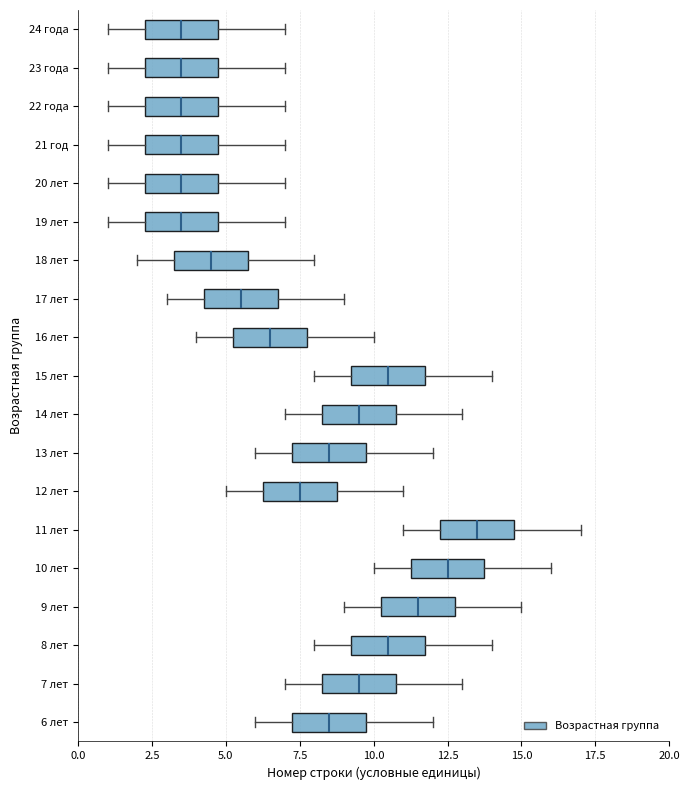

Reading bottom to top, read every box against the x-axis: the position of its median line, the range the box covers, and the ends of its whiskers. The values are not printed on the chart, so give them approximately, as read against the axis.

6 лет: median 8.5, box 7.5 to 10.0, whiskers 6.0 to 12.0
7 лет: median 9.5, box 8.5 to 11.0, whiskers 7.0 to 13.0
8 лет: median 10.5, box 9.5 to 12.0, whiskers 8.0 to 14.0
9 лет: median 11.5, box 10.5 to 13.0, whiskers 9.0 to 15.0
10 лет: median 12.5, box 11.5 to 14.0, whiskers 10.0 to 16.0
11 лет: median 13.5, box 12.5 to 15.0, whiskers 11.0 to 17.0
12 лет: median 7.5, box 6.5 to 9.0, whiskers 5.0 to 11.0
13 лет: median 8.5, box 7.5 to 10.0, whiskers 6.0 to 12.0
14 лет: median 9.5, box 8.5 to 11.0, whiskers 7.0 to 13.0
15 лет: median 10.5, box 9.5 to 12.0, whiskers 8.0 to 14.0
16 лет: median 6.5, box 5.5 to 8.0, whiskers 4.0 to 10.0
17 лет: median 5.5, box 4.5 to 7.0, whiskers 3.0 to 9.0
18 лет: median 4.5, box 3.5 to 6.0, whiskers 2.0 to 8.0
19 лет: median 3.5, box 2.5 to 5.0, whiskers 1.0 to 7.0
20 лет: median 3.5, box 2.5 to 5.0, whiskers 1.0 to 7.0
21 год: median 3.5, box 2.5 to 5.0, whiskers 1.0 to 7.0
22 года: median 3.5, box 2.5 to 5.0, whiskers 1.0 to 7.0
23 года: median 3.5, box 2.5 to 5.0, whiskers 1.0 to 7.0
24 года: median 3.5, box 2.5 to 5.0, whiskers 1.0 to 7.0